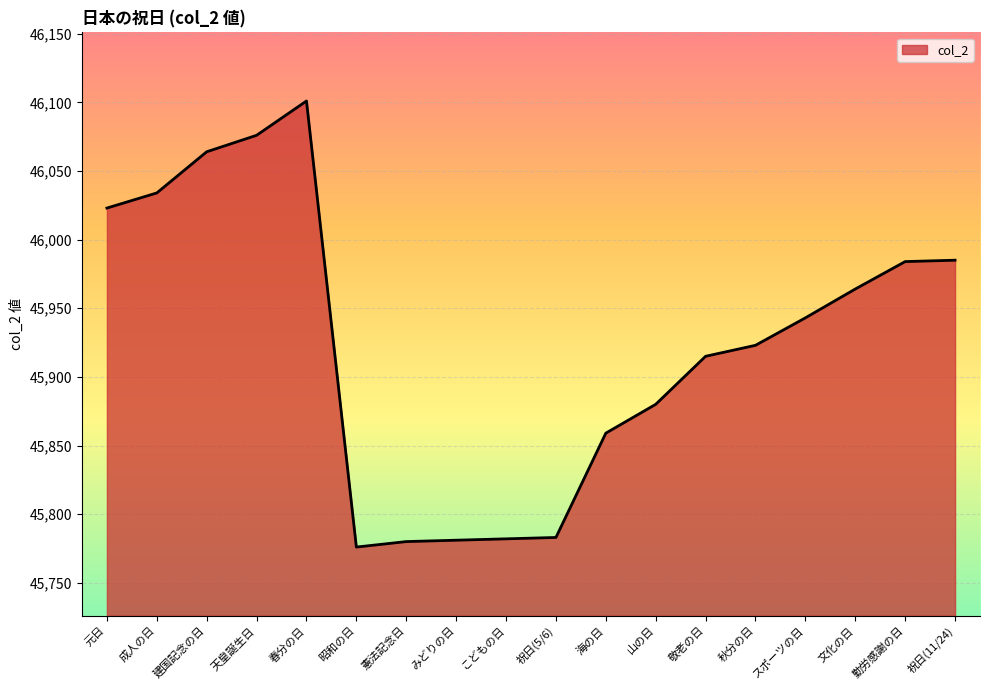

The value at こどもの日 is 19559. True or false?

False